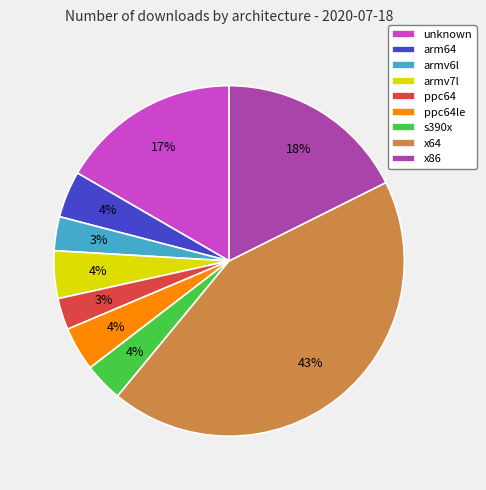

To the nearest percent, what percentage of the pie is arm64?

4%